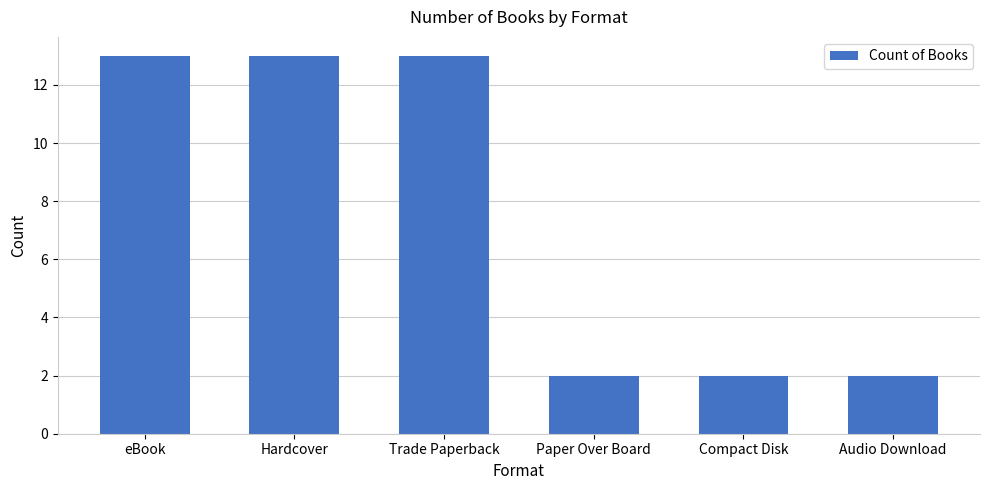

Approximately how many times larger is the value at Trade Paperback compared to eBook?

1.0